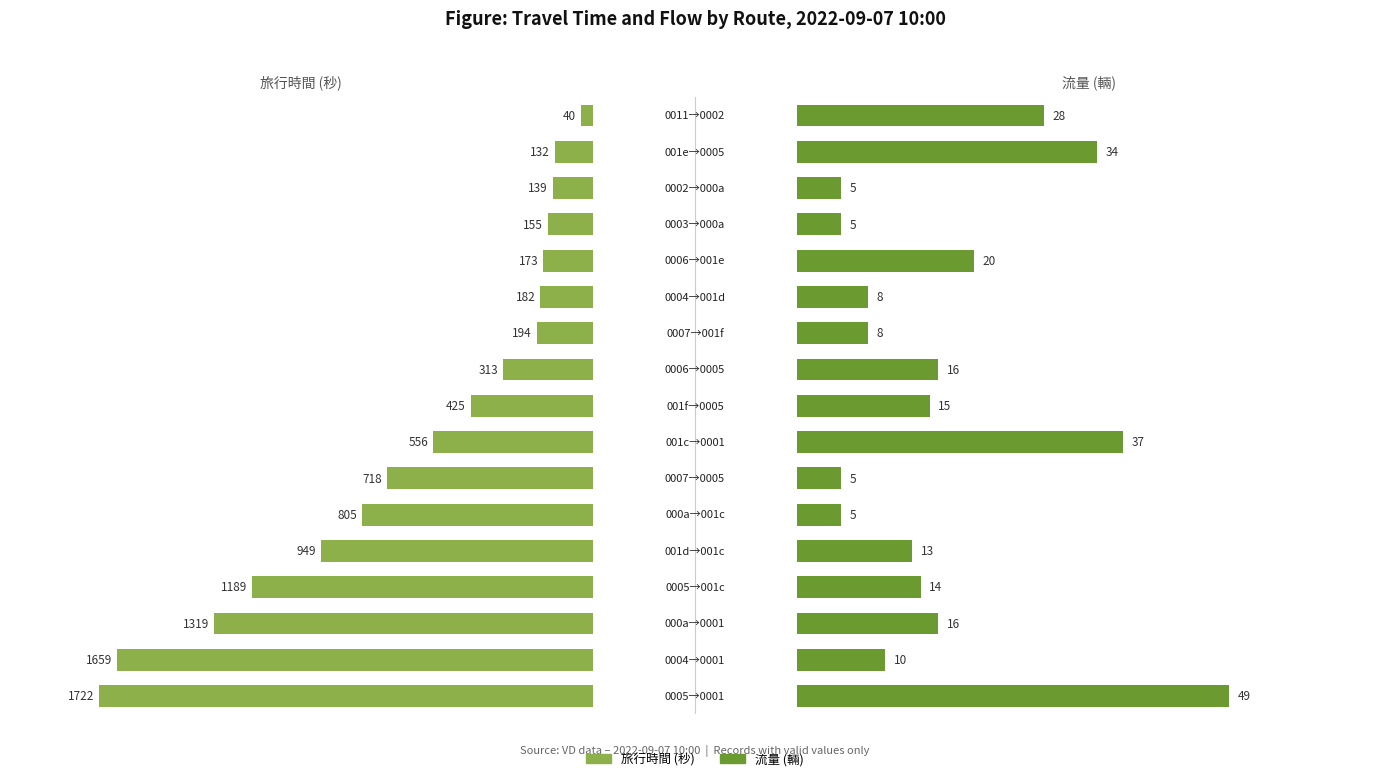

What are all the series names shown in the legend?

旅行時間, 流量